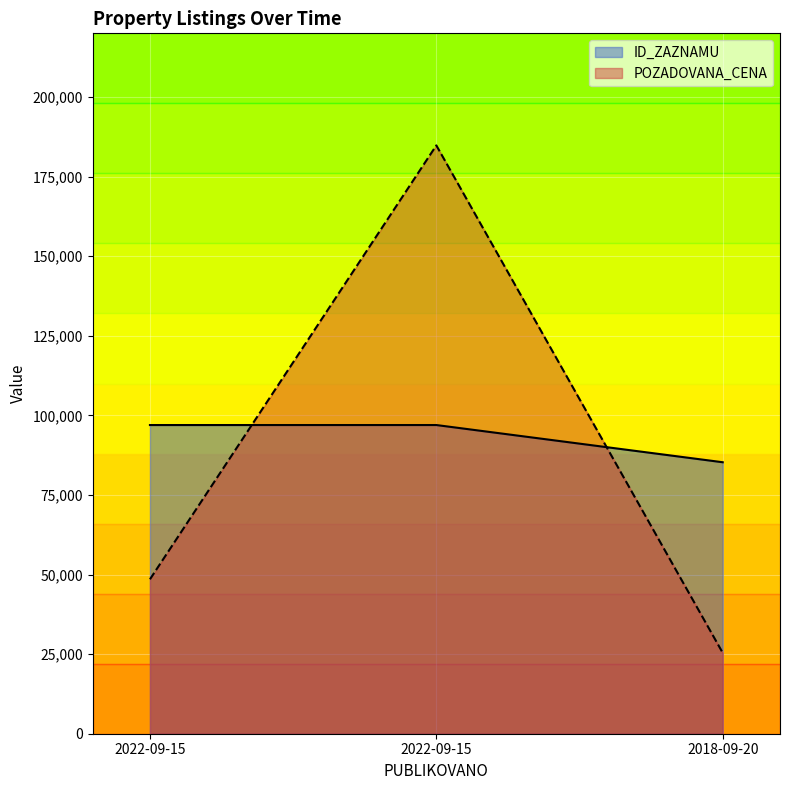

What is the difference between the maximum and minimum values in the POZADOVANA_CENA series?

159400